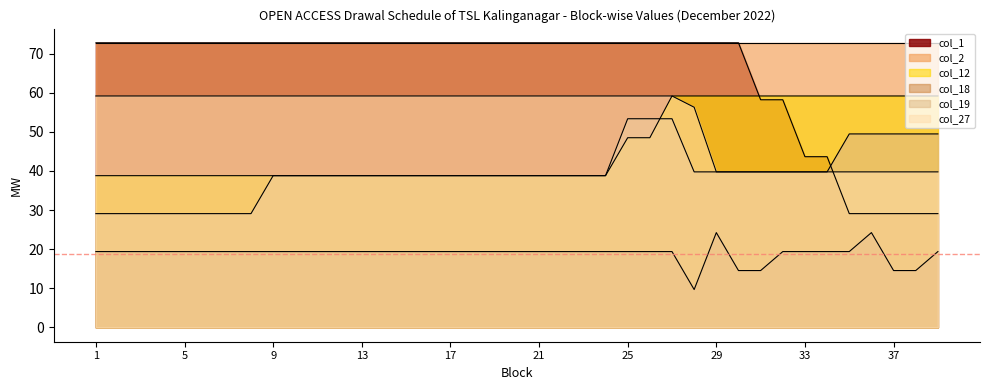

How many series are shown in this chart?

6